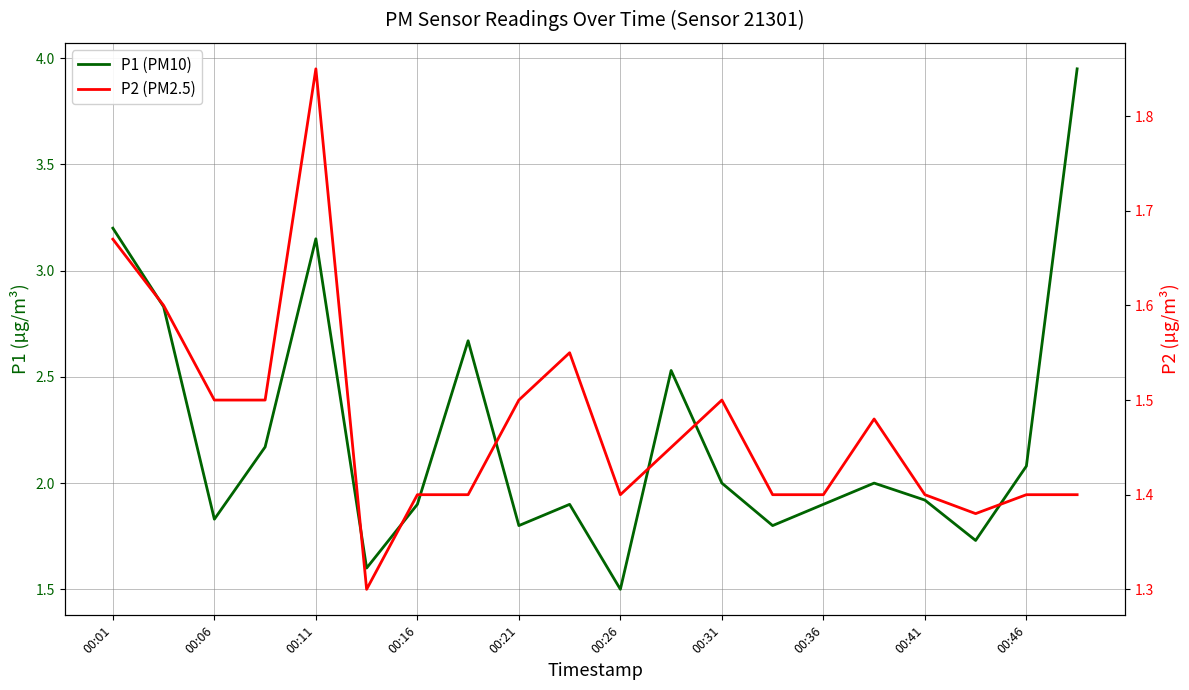

True or false: P2 (PM2.5) and P1 (PM10) cross at least once.

False